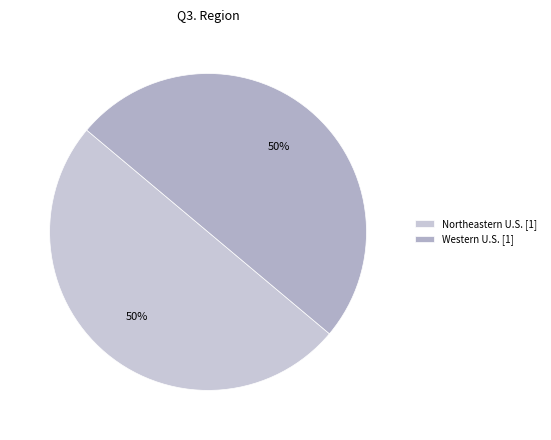

How many slices are in this pie chart?

2